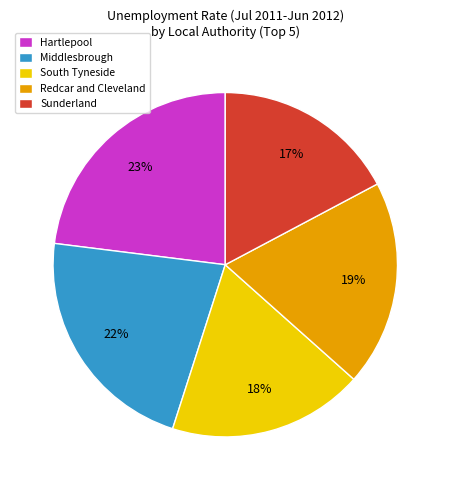

How many segments does this pie chart have?

5